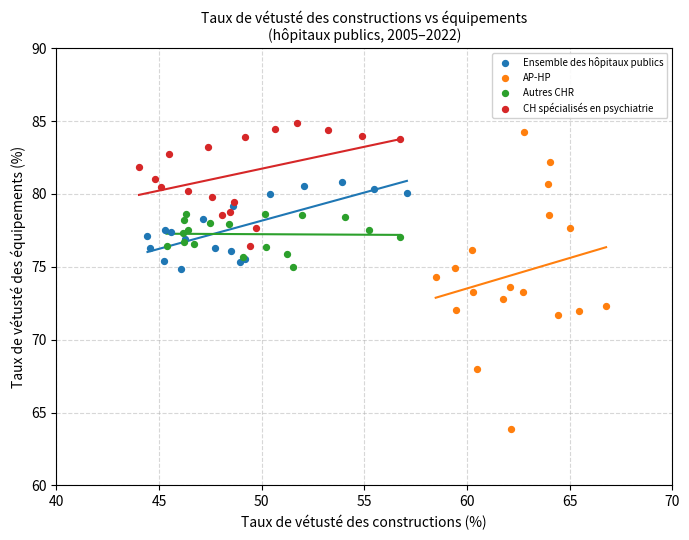

Which series has the largest Y range (max minus min)?

AP-HP